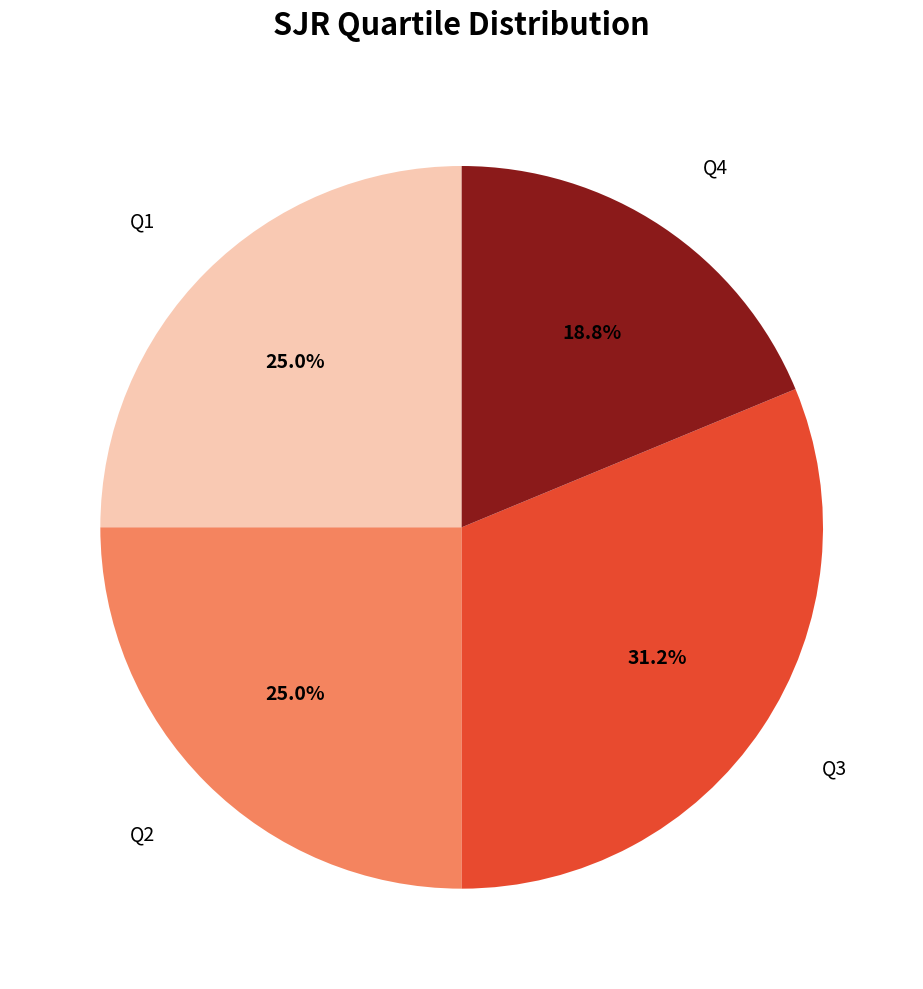

Which category has the smallest portion of the pie?

Q4